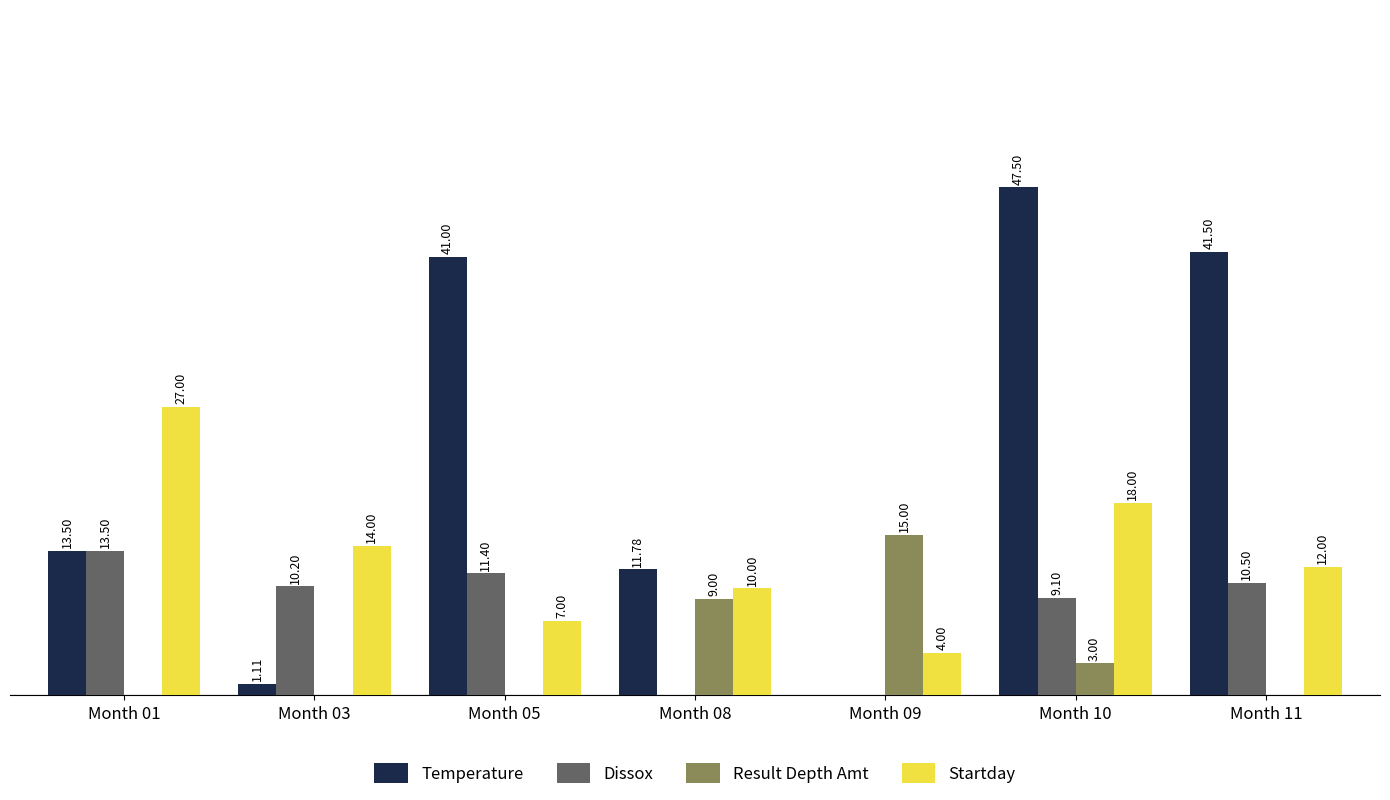

What are all the series names shown in the legend?

Temperature, Dissox, Result Depth Amt, Startday